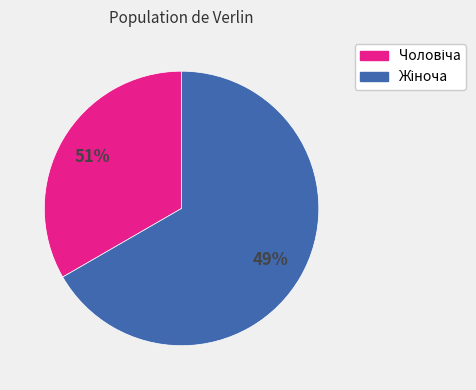

Combined, what portion of the pie is Жіноча and Чоловіча?

100.0%